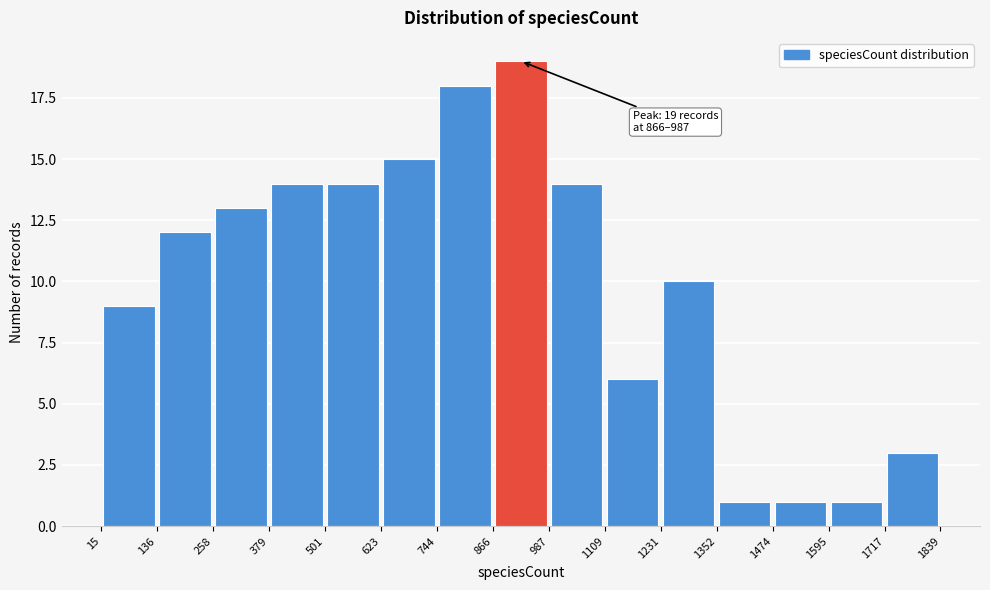

Over which range of the x-axis is the bar tallest?

866 to 987